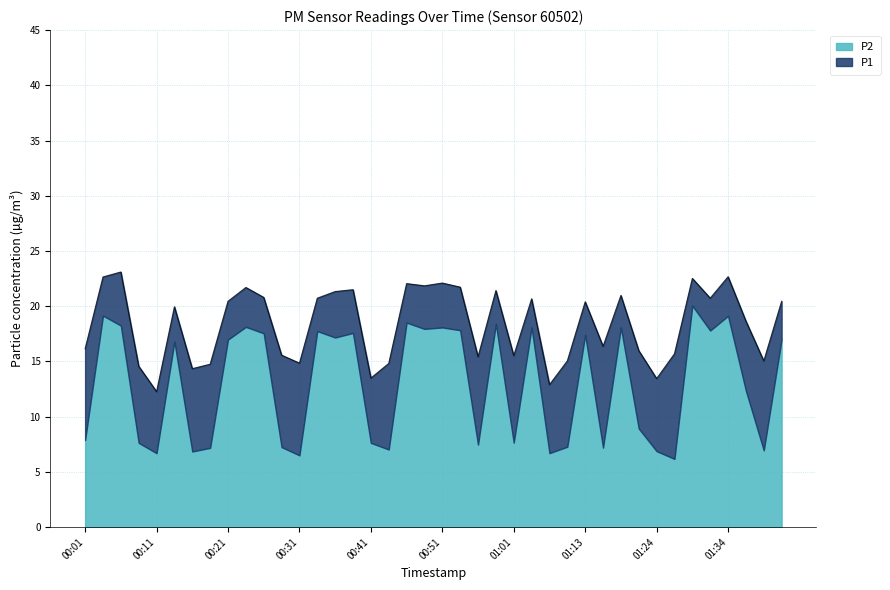

What is the sum of the values at 01:24 and 00:13?

33.4